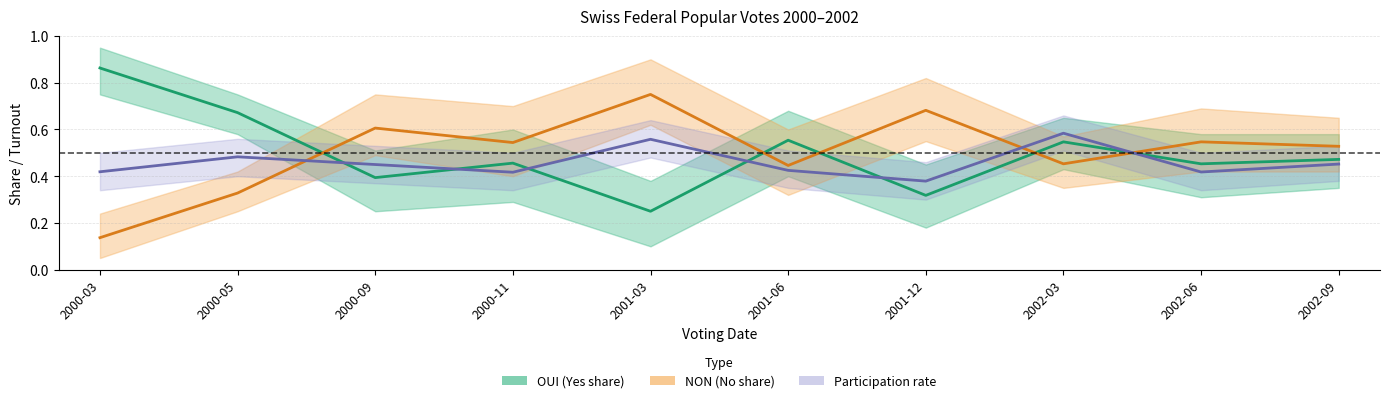

Which category has the lowest value across all series?

2000-03